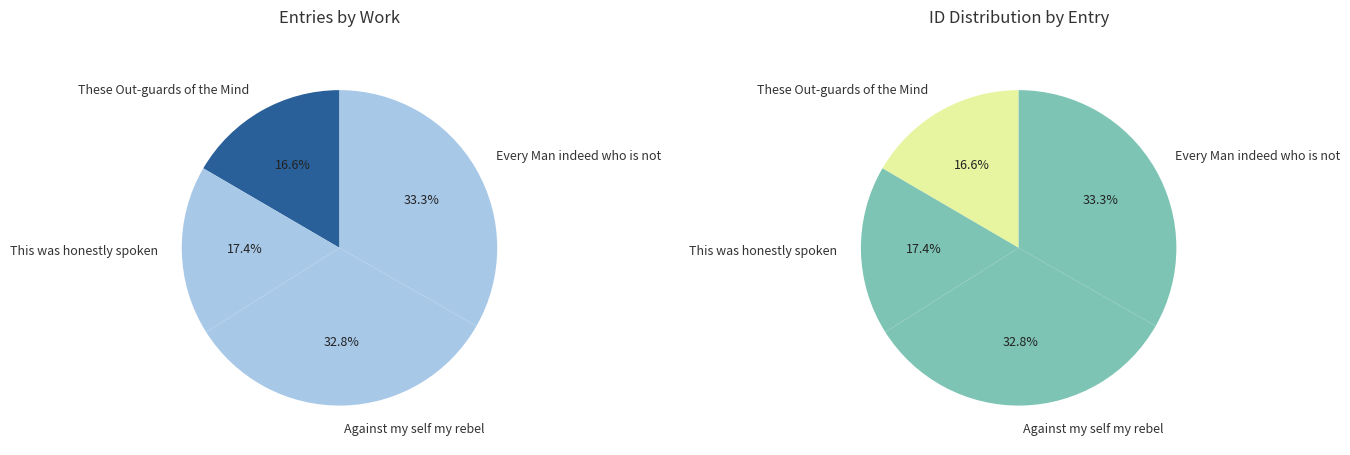

Approximately how many times larger is the value at These Out-guards of the Mind compared to Every Man indeed who is not?

0.5